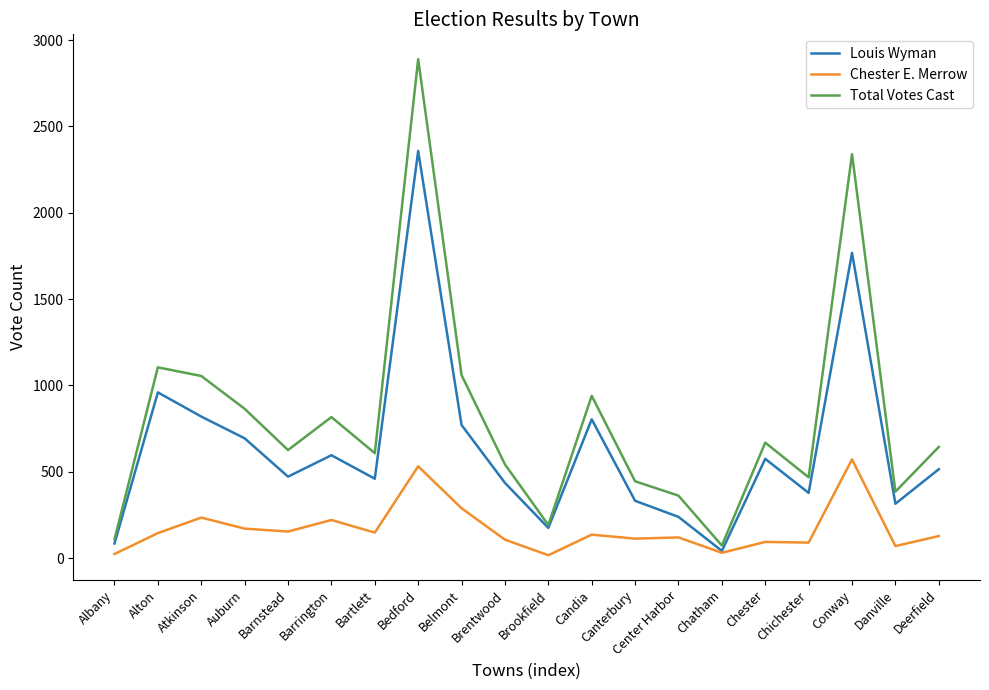

What is the highest value of the Total Votes Cast series?

2890